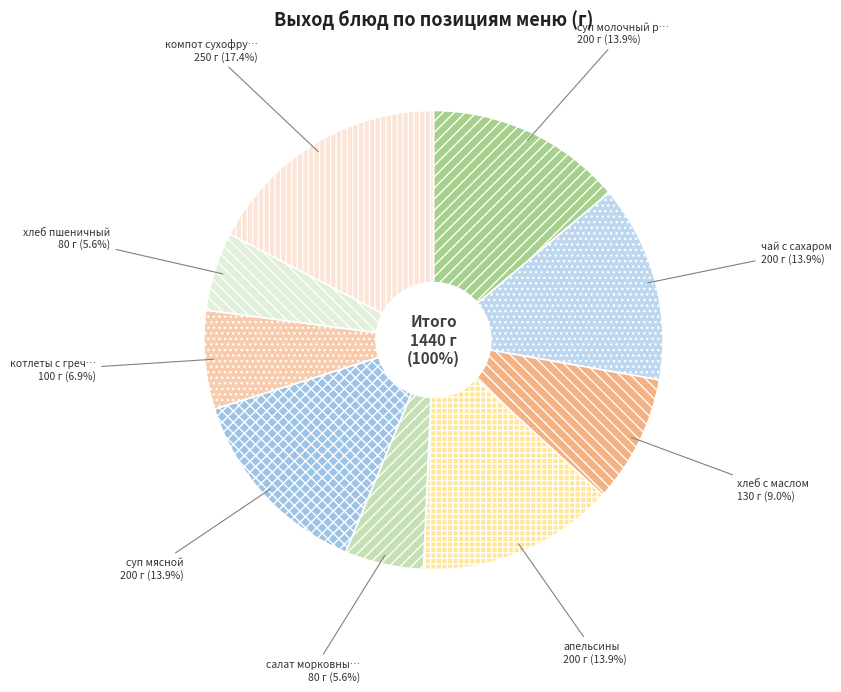

Does any single category account for the majority?

No